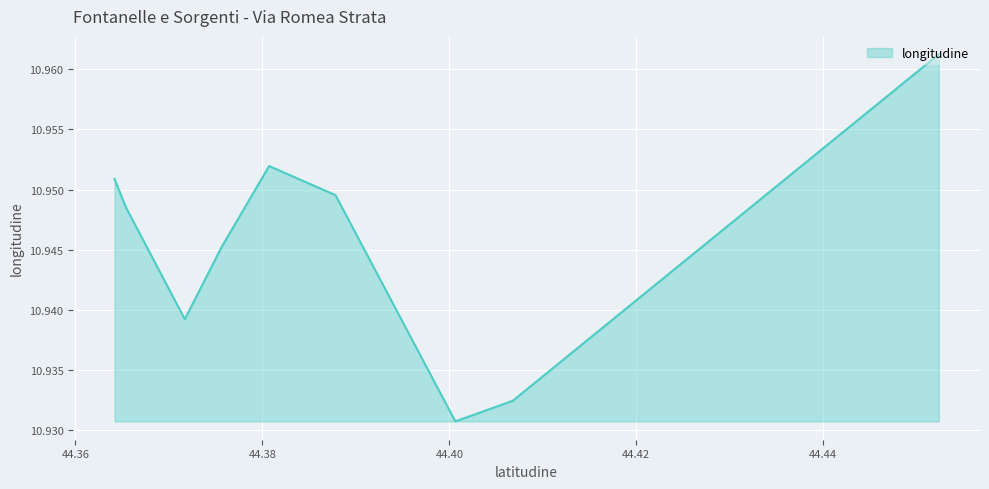

Reading left to right, list all the values displayed in this chart.

11.0	10.9	10.9	10.9	11.0	10.9	10.9	10.9	11.0